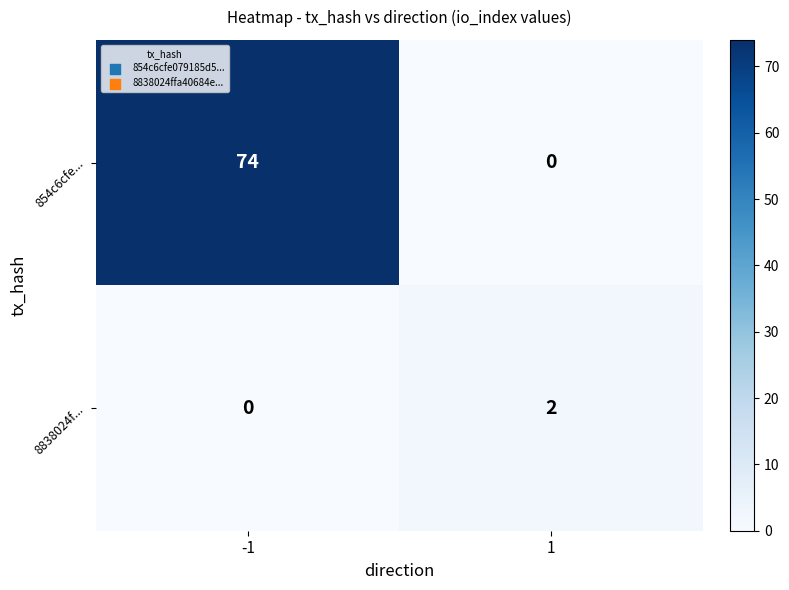

Which series has the widest spread of values?

854c6cfe...